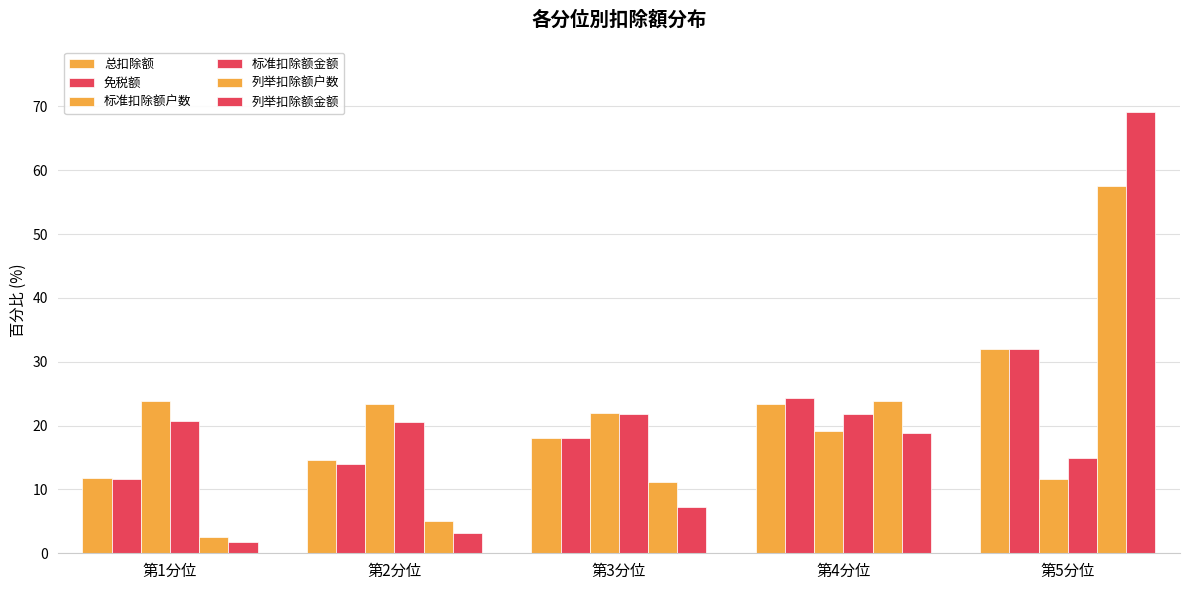

What is the difference between the second highest and minimum values in the 列举扣除额户数 series?

21.3